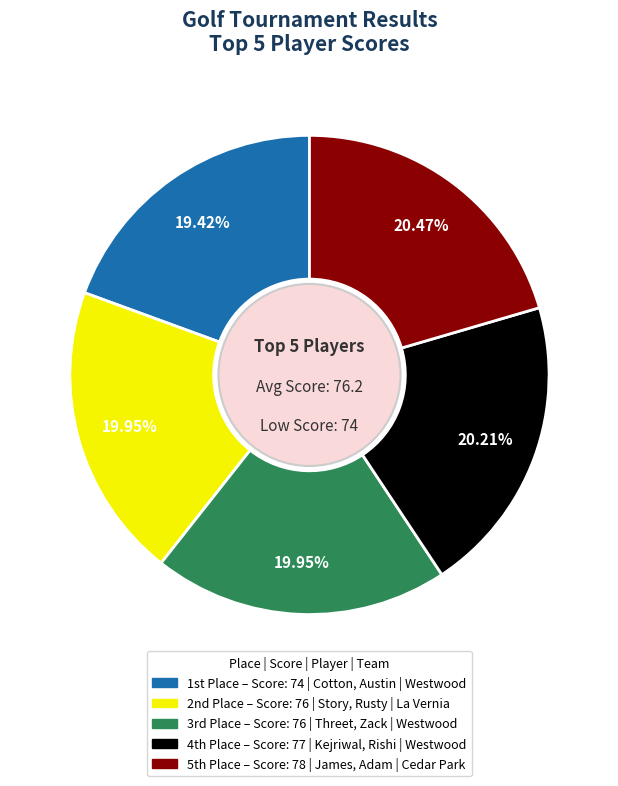

How many segments does this pie chart have?

5